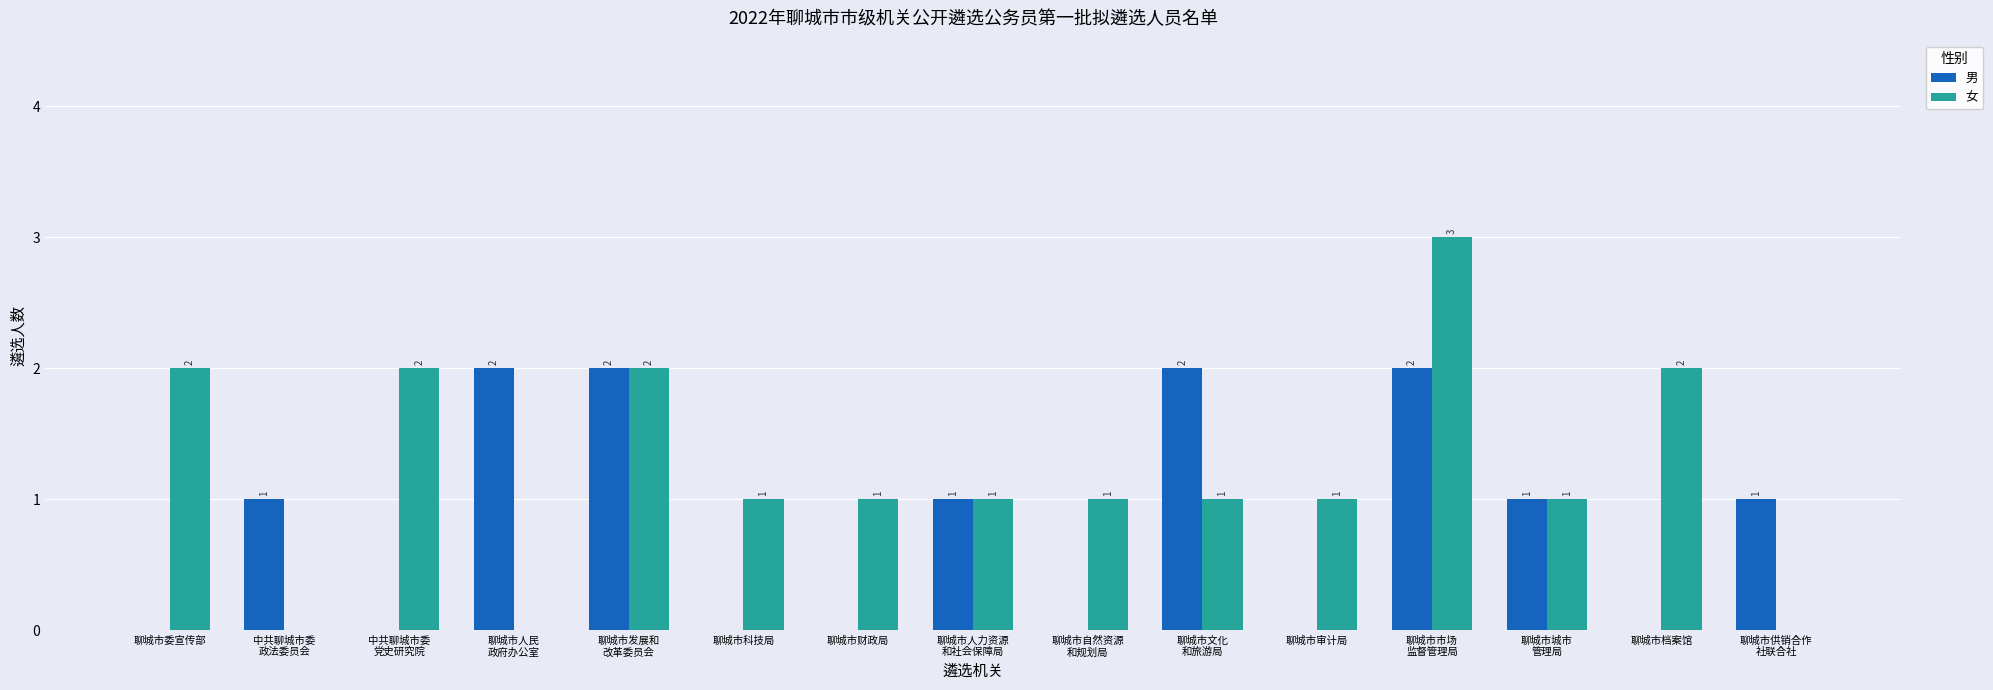

Which label corresponds to the largest value in the chart?

聊城市市场
监督管理局